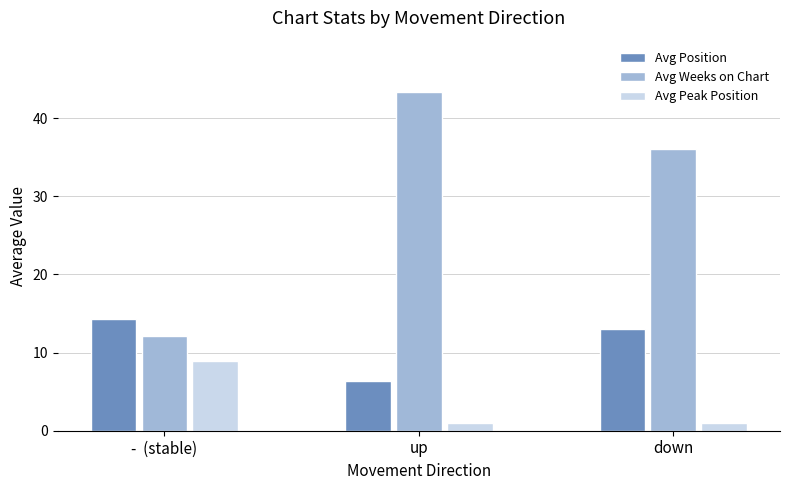

Reading left to right, list all the values displayed in this chart.

Avg Position: 14.2	6.4	13.0
Avg Weeks on Chart: 12.1	43.4	36.0
Avg Peak Position: 8.9	1.0	1.0